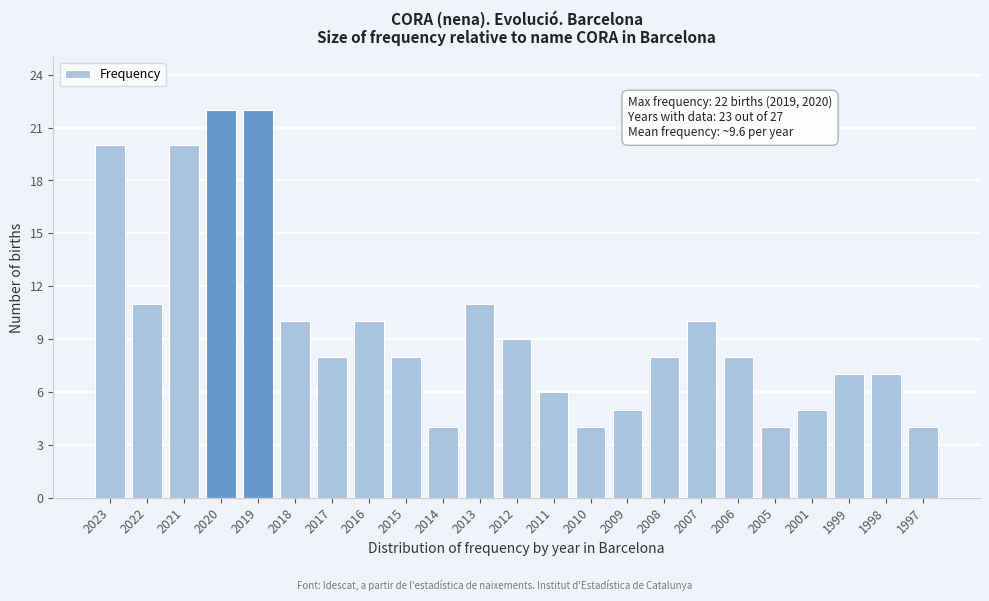

Reading right to left, transcribe all the data shown in this chart.

1997=4	1998=7	1999=7	2001=5	2005=4	2006=8	2007=10	2008=8	2009=5	2010=4	2011=6	2012=9	2013=11	2014=4	2015=8	2016=10	2017=8	2018=10	2019=22	2020=22	2021=20	2022=11	2023=20